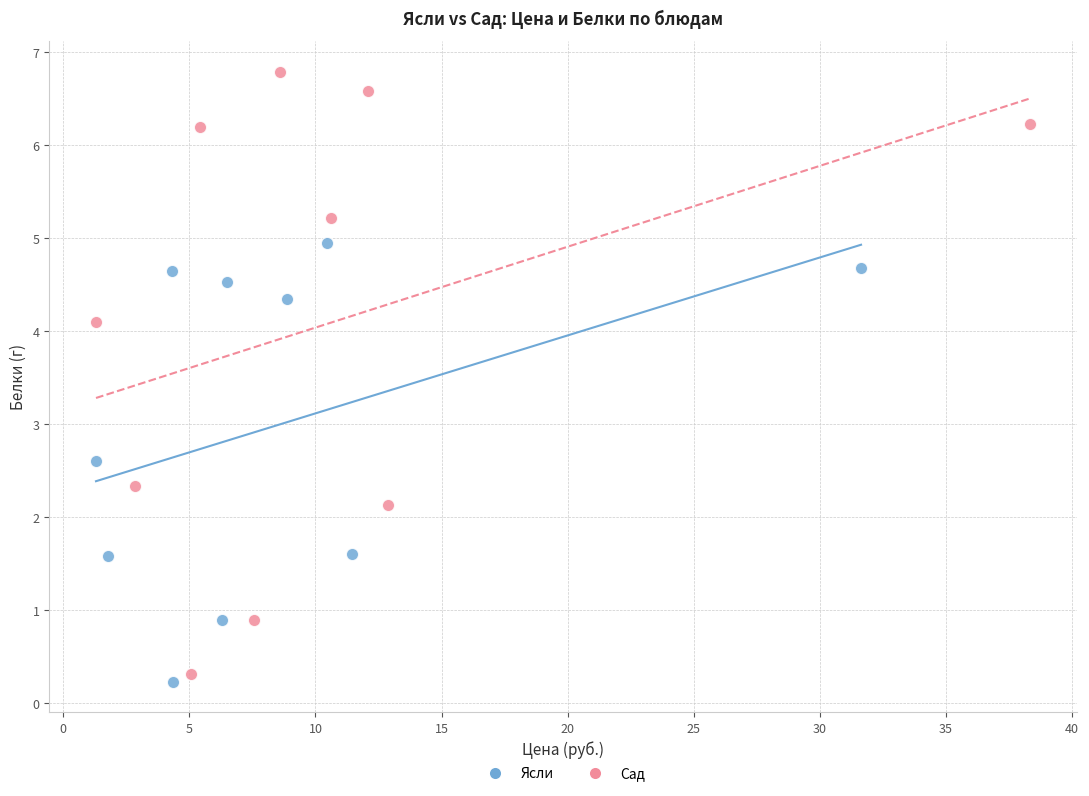

Which series has the widest spread of Y values?

Сад